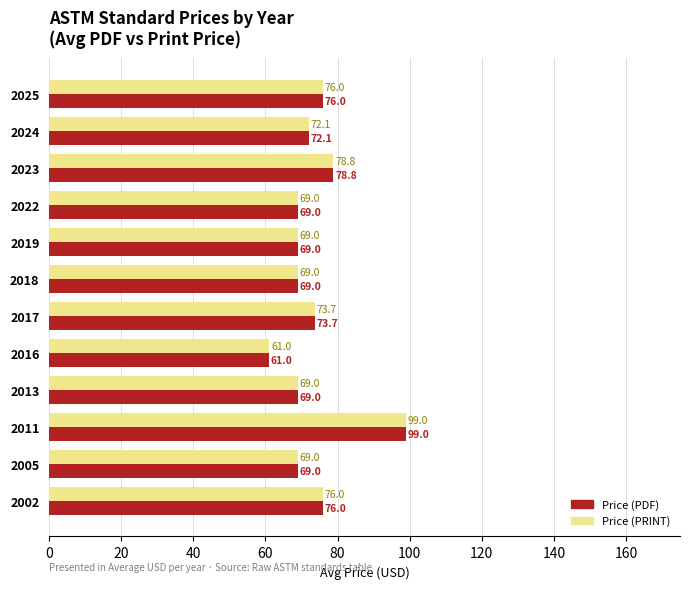

At how many categories does at least one series exceed 67?

11